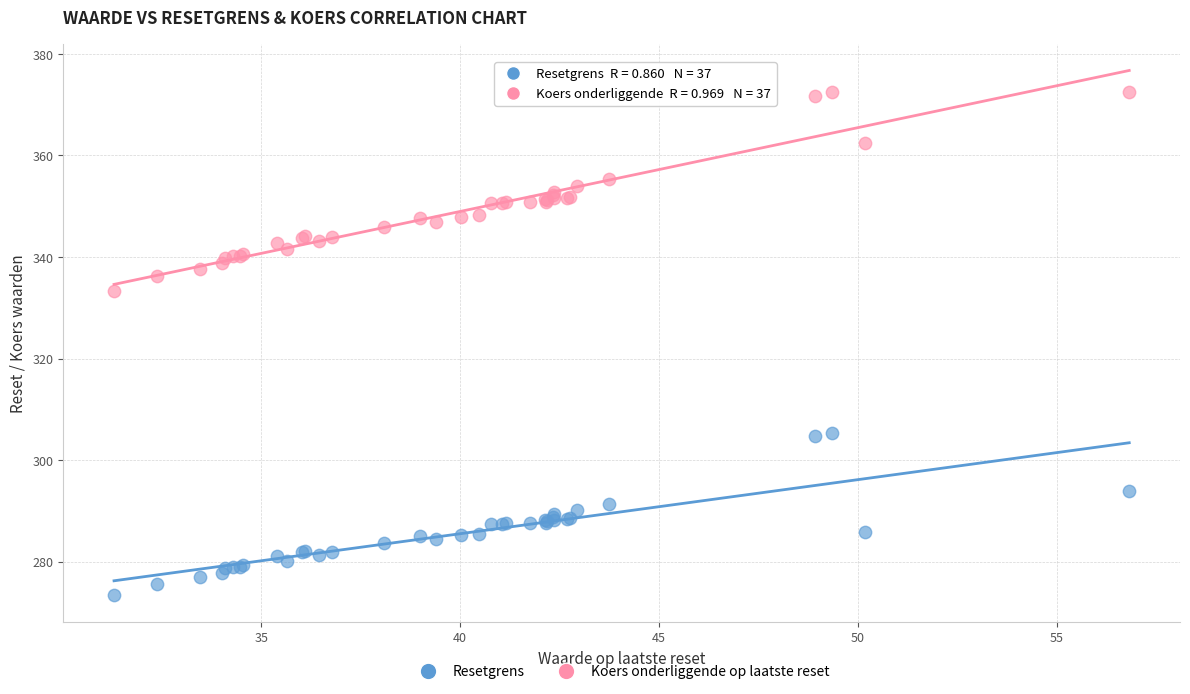

Which series contains the lowest Y value?

Resetgrens